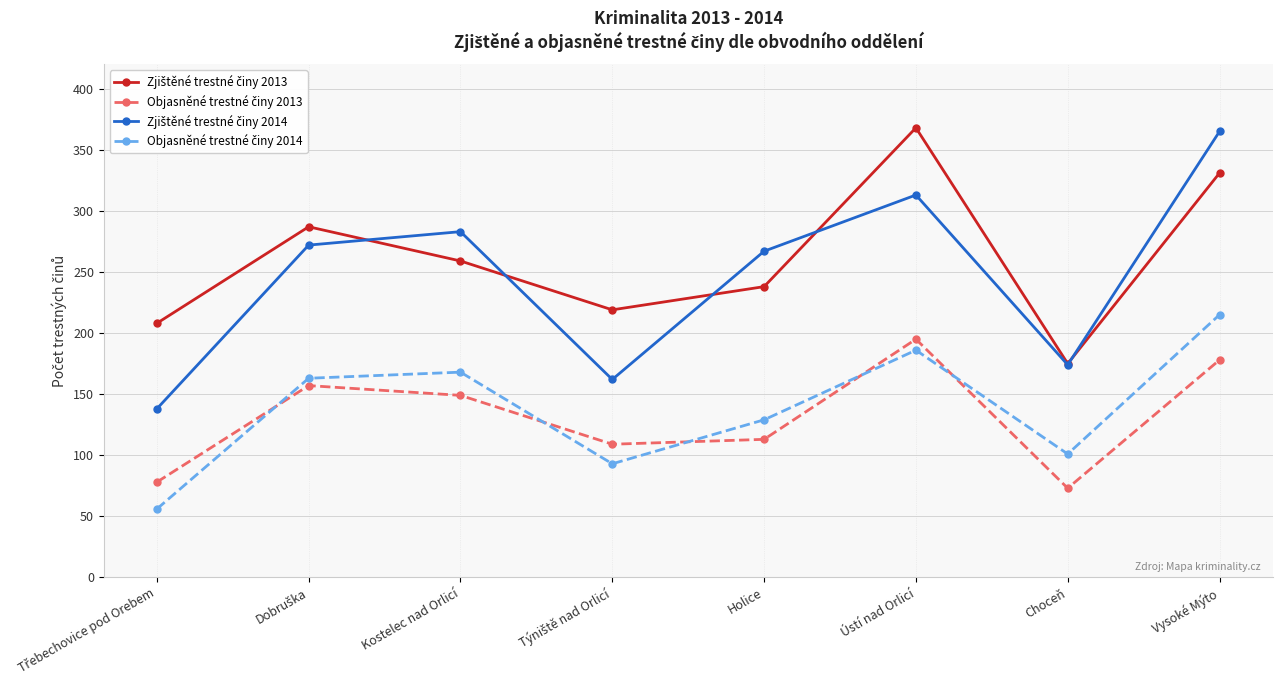

What is the label of the 3rd point from the left?

Kostelec nad Orlicí